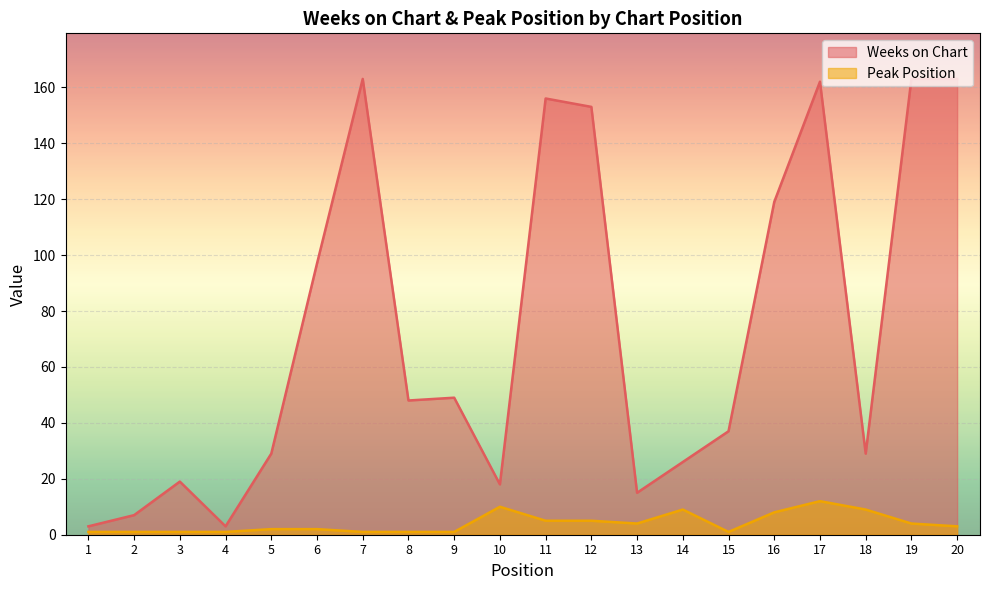

What is the value of the Weeks on Chart point at the 17th from the left?

162